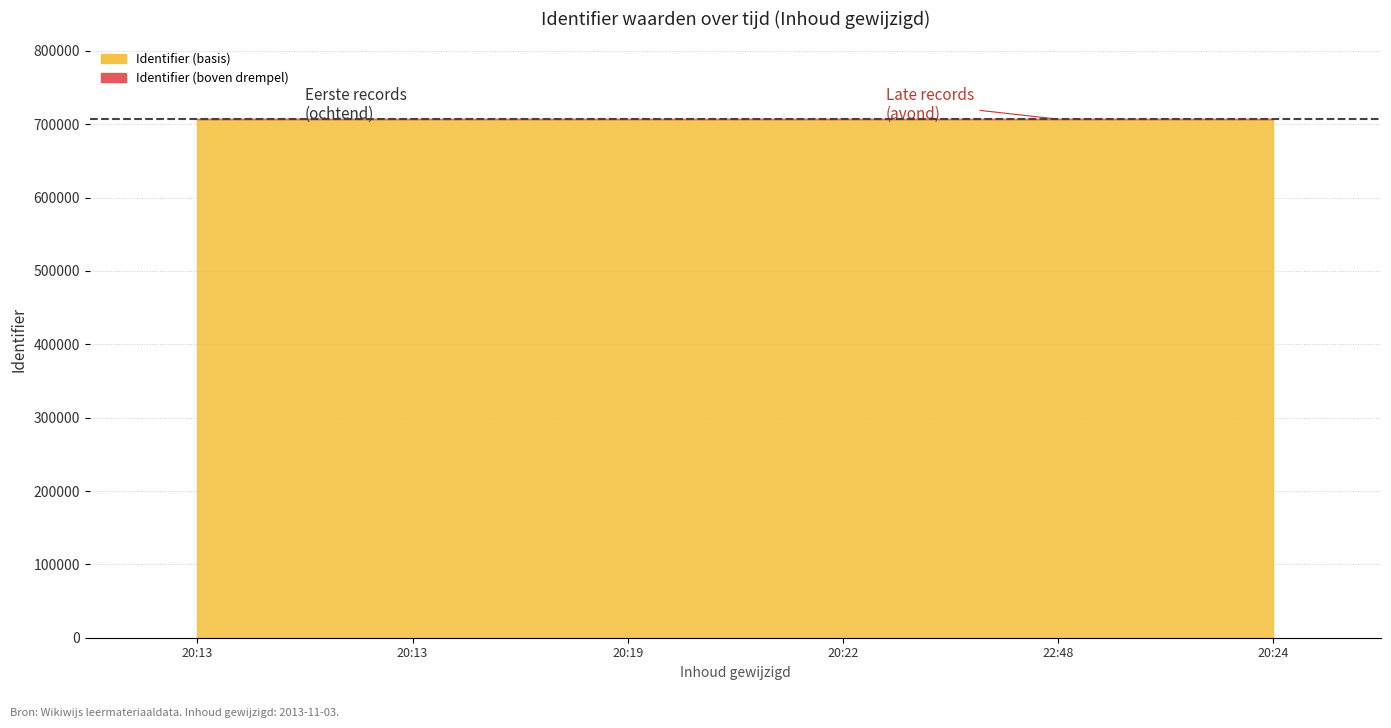

Rank the categories by value from highest to lowest.

2013-11-03 20:24:00, 2013-11-03 22:48:42, 2013-11-03 20:22:37, 2013-11-03 20:19:00, 2013-11-03 20:13:34, 2013-11-03 20:13:07